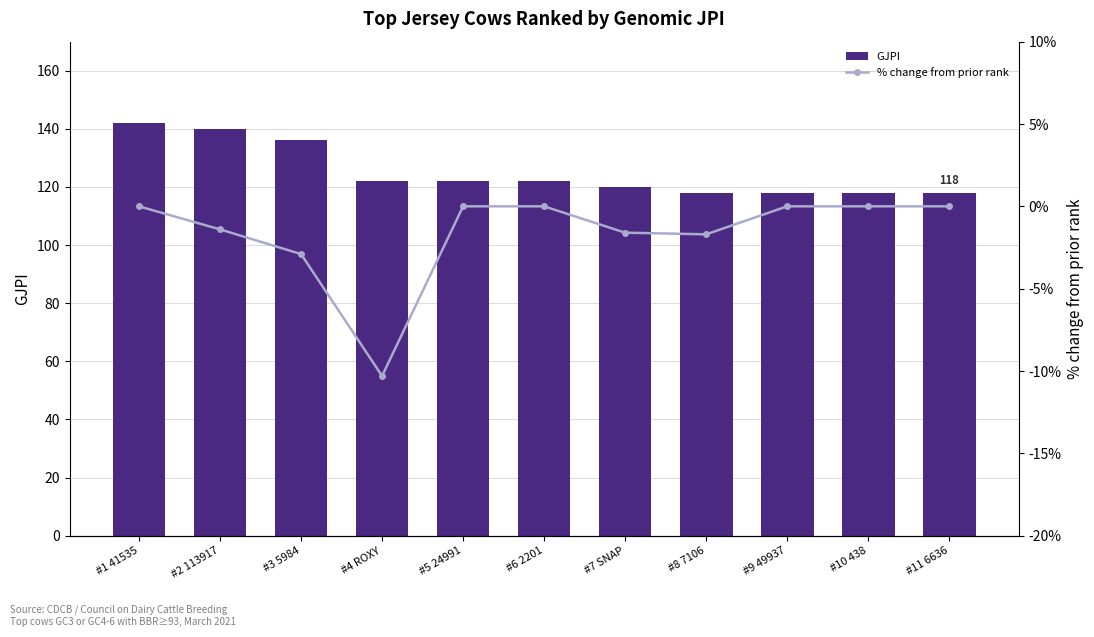

At which category is the sum across all series the highest?

#1 41535